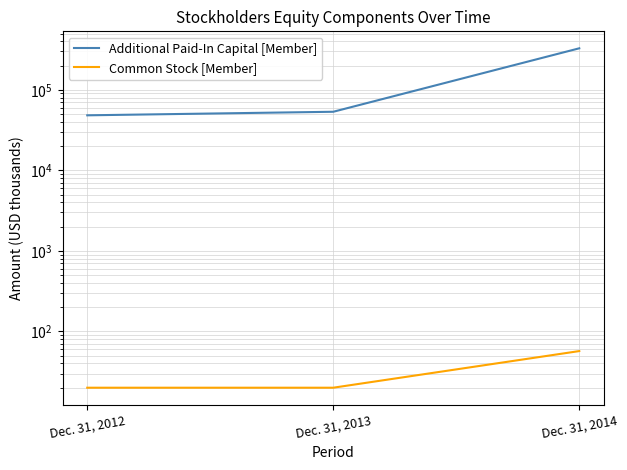

List the labels in order of Common Stock [Member] value, smallest first.

Dec. 31, 2012, Dec. 31, 2013, Dec. 31, 2014